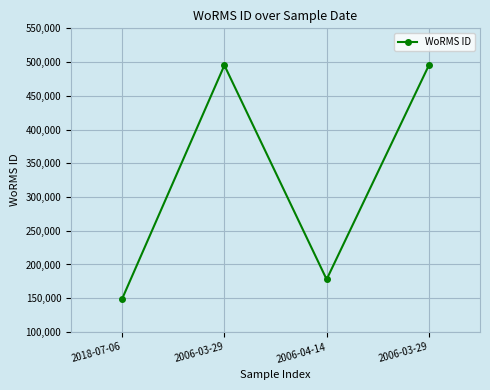

Does the chart have visible grid lines?

Yes